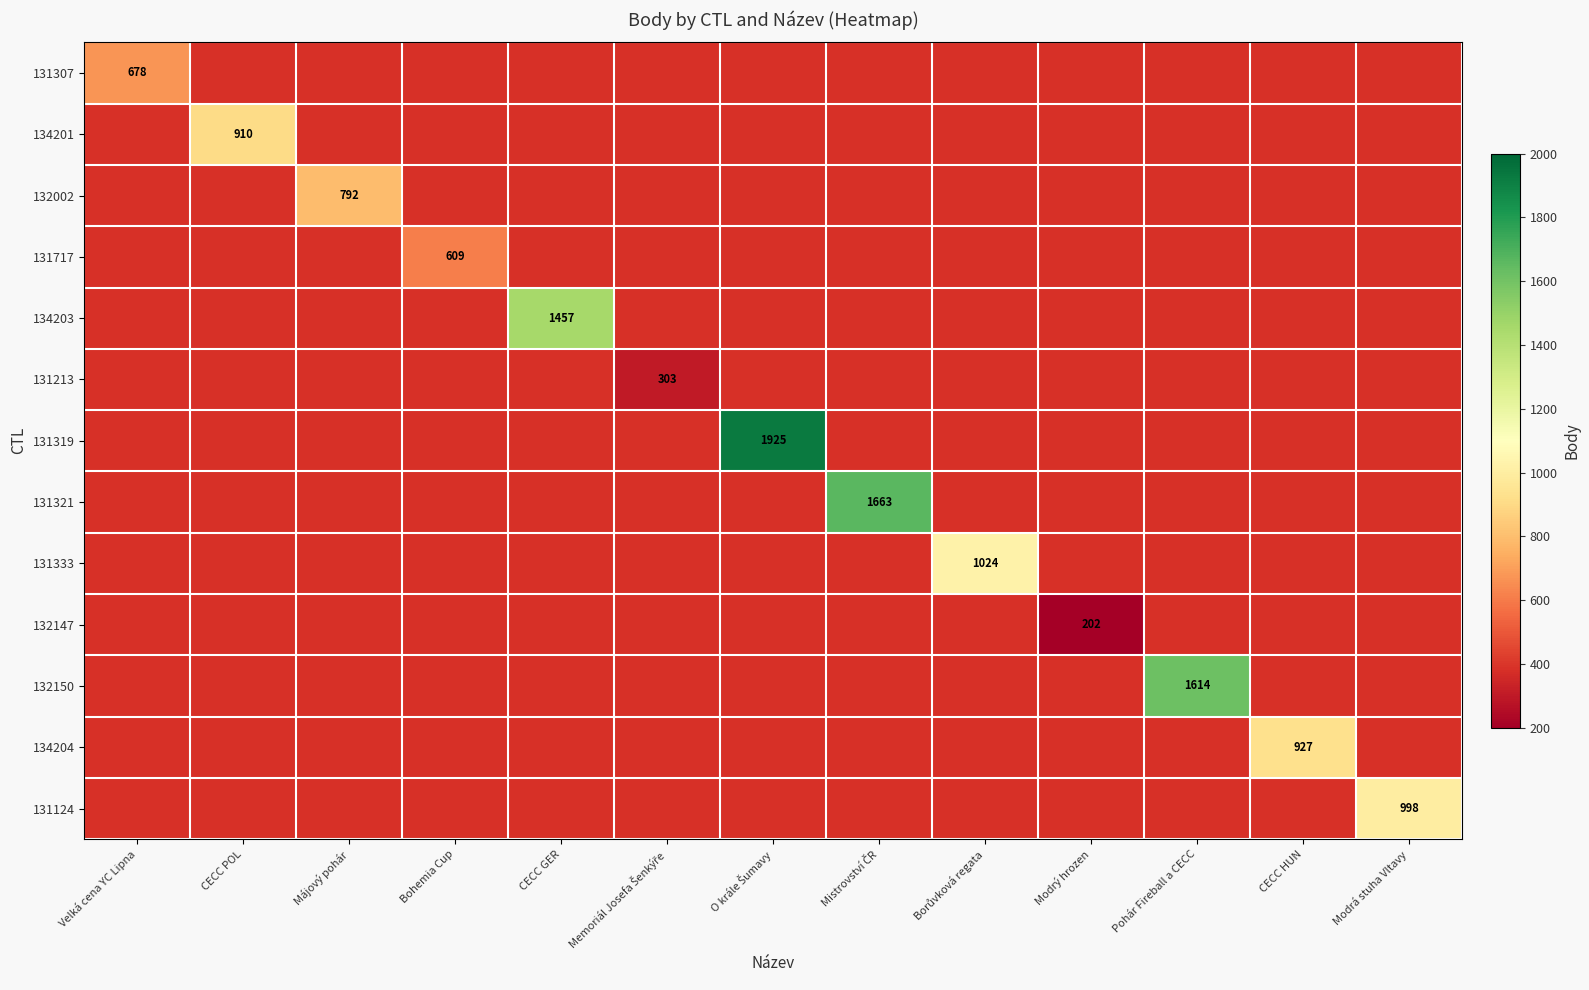

Is it true that 131124 equals 998 at Modrá stuha Vltavy?

True